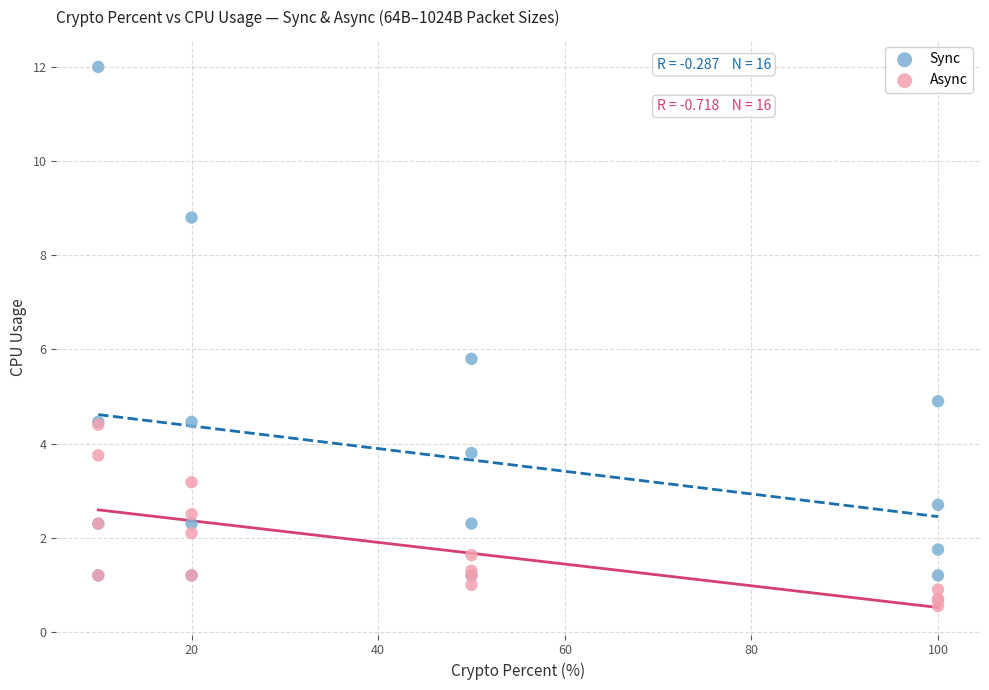

What are all the series names shown in the legend?

Sync, Async